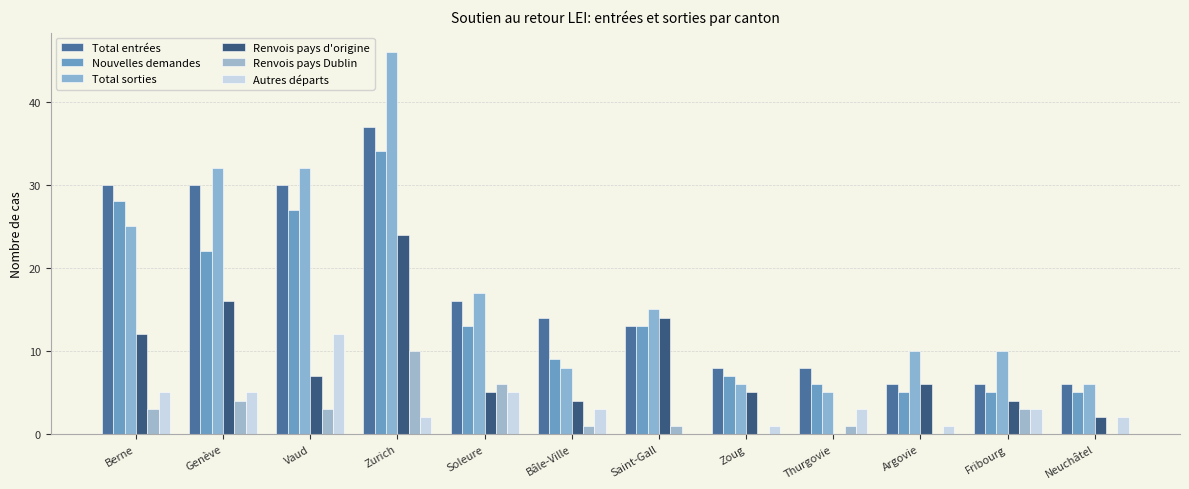

At which category is the sum across all series the highest?

Zurich